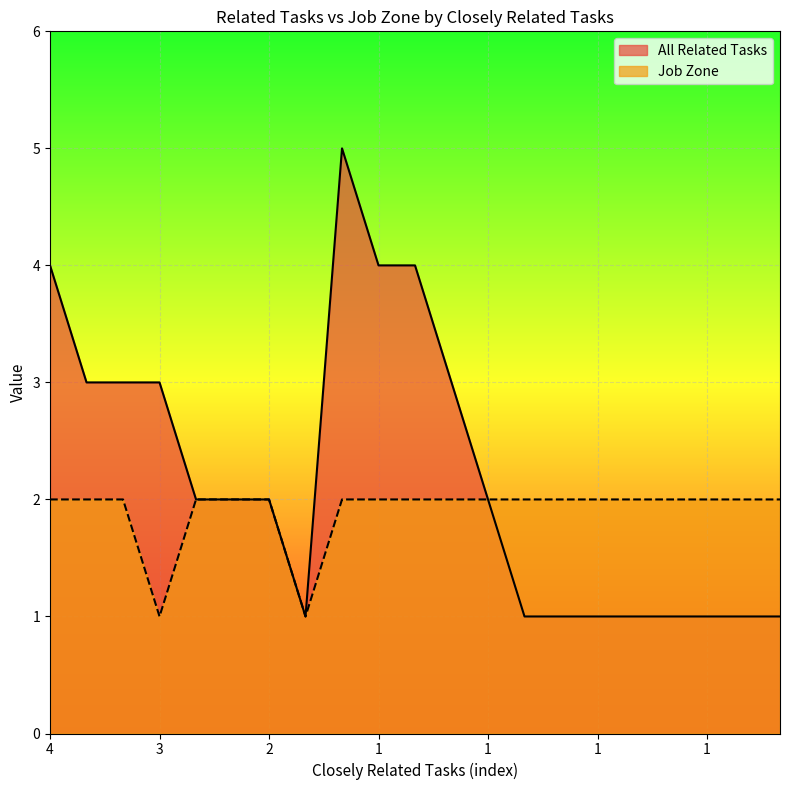

Count the Job Zone values in the range 2 to 3.

19